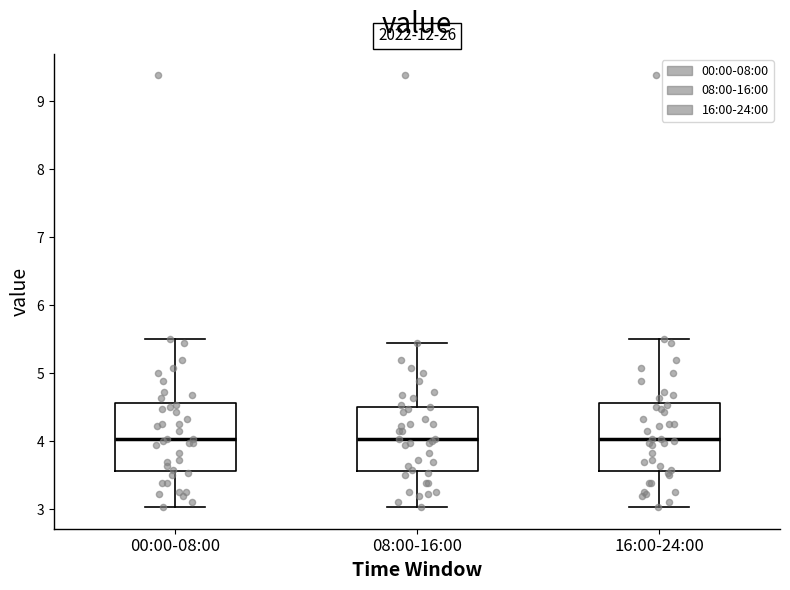

Reading left to right, transcribe this box plot: for each box, give where its median line is, the range the box spans, and where its two whiskers end, as read against the y-axis. The values are not printed on the chart, so give them approximately, as read against the axis.

00:00-08:00: median 4.0, box 3.6 to 4.6, whiskers 3.0 to 5.5
08:00-16:00: median 4.0, box 3.6 to 4.5, whiskers 3.0 to 5.5
16:00-24:00: median 4.0, box 3.6 to 4.6, whiskers 3.0 to 5.5